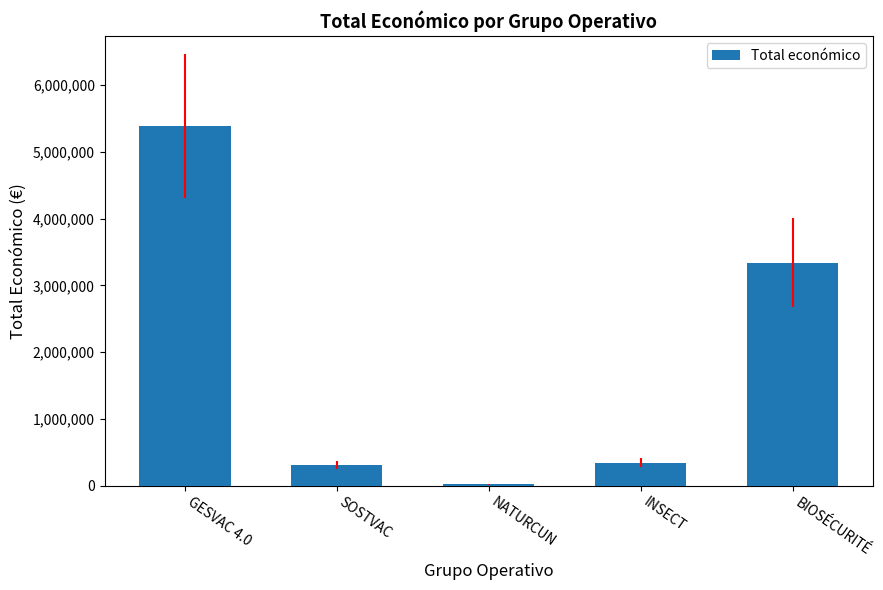

Reading left to right, transcribe all the data shown in this chart.

GESVAC 4.0=5390598	SOSTVAC=311553	NATURCUN=19478	INSECT=344243	BIOSÉCURITÉ=3342252